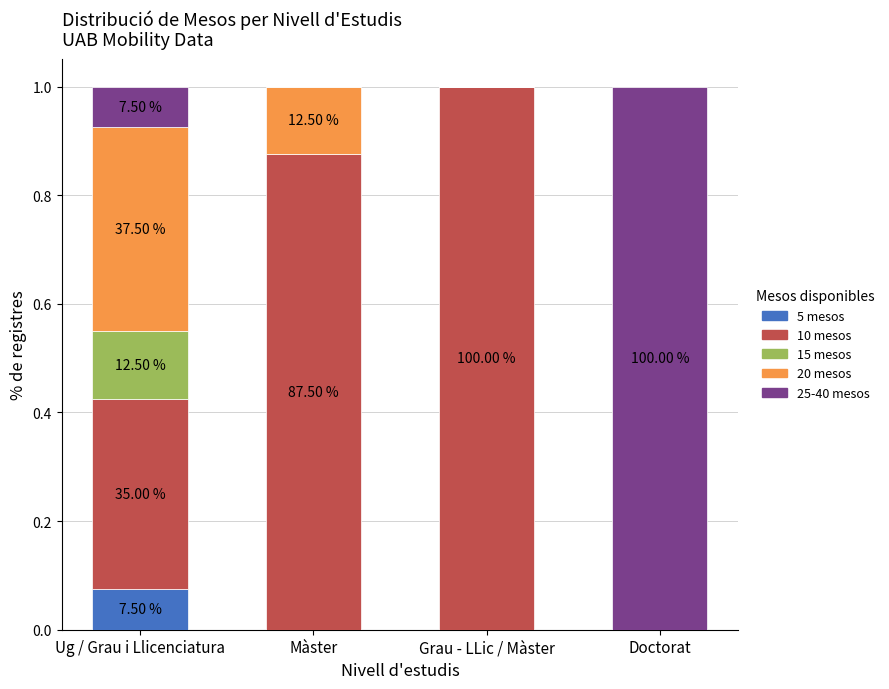

What is the total value across all series at Doctorat?

1.0